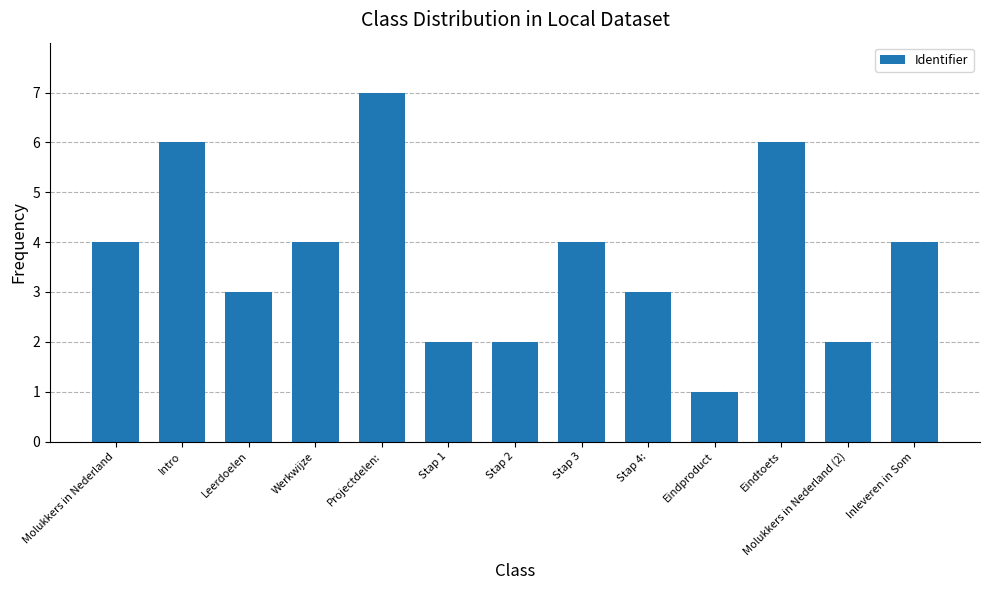

What is the difference between the values at Stap 4: and Projectdelen:?

4